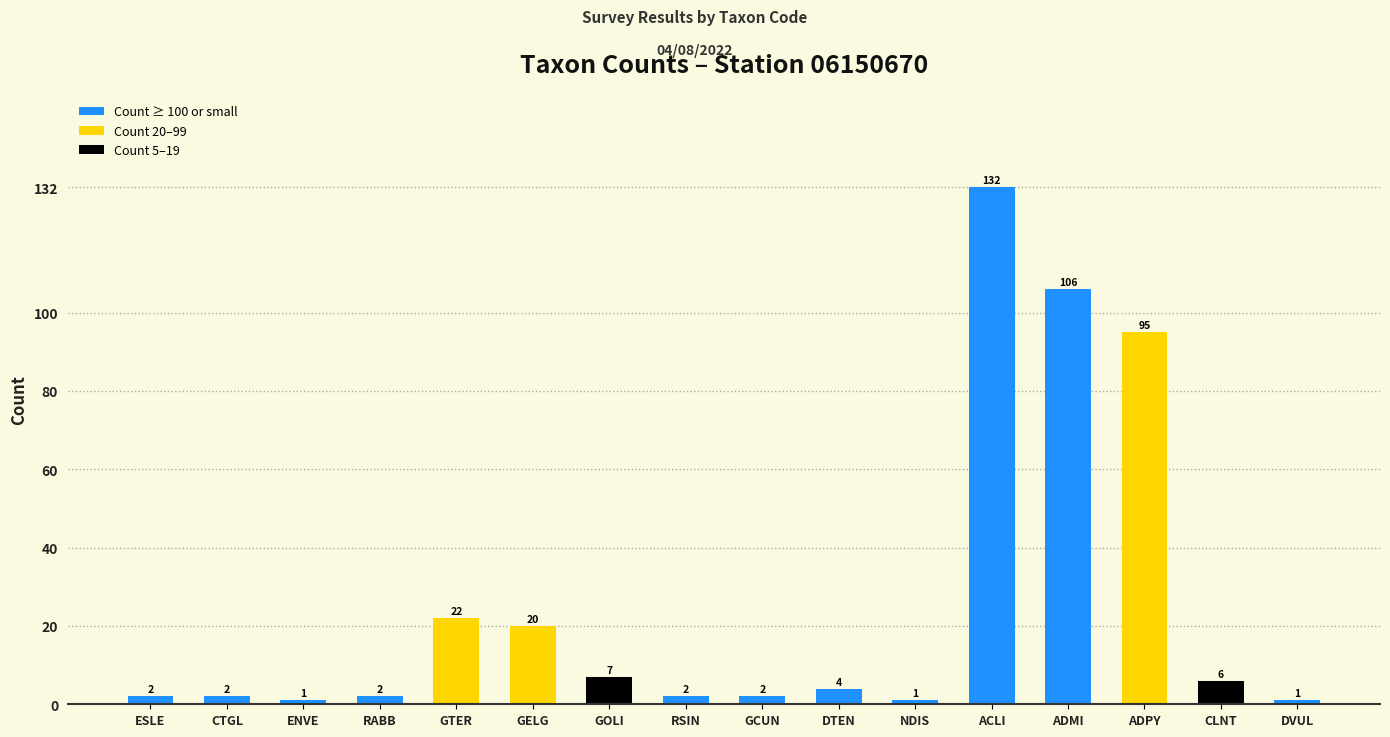

How many bars are there in total?

16